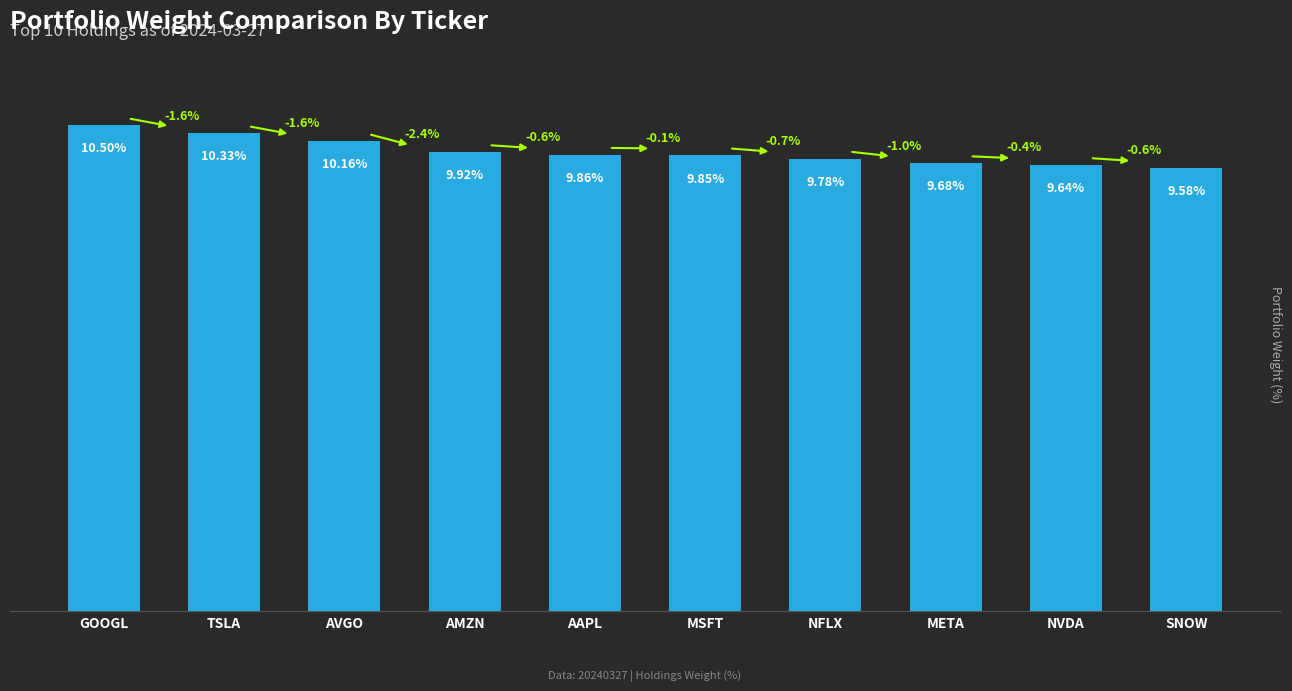

What is the label of the 10th bar from the right?

GOOGL